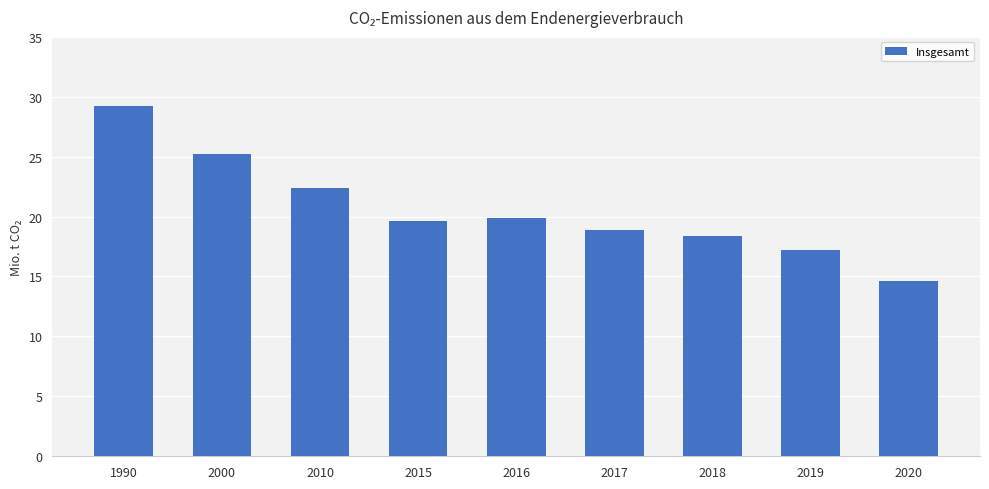

What is the value of the 1st bar from the left?

29.2